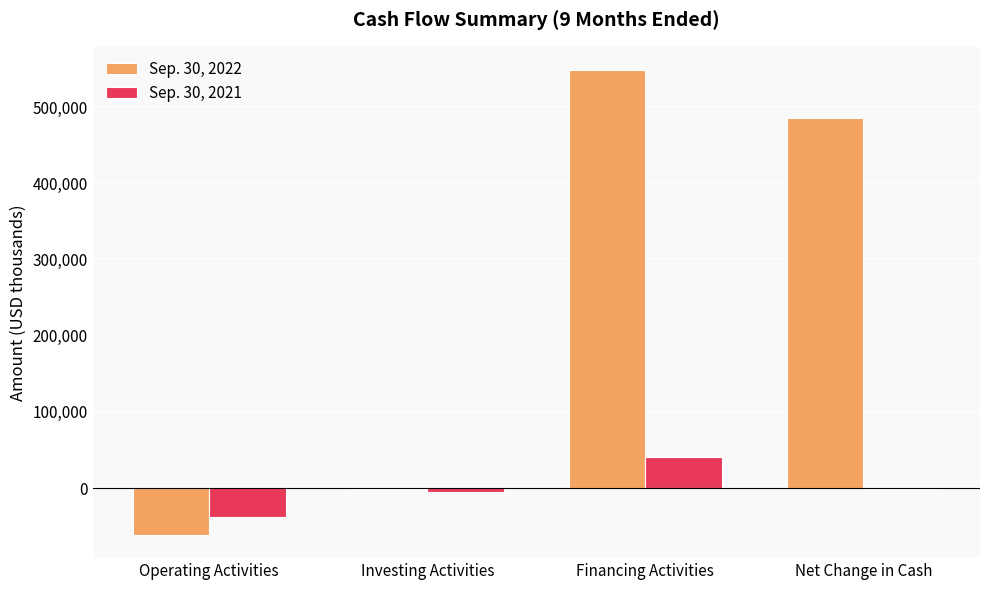

Which series has the largest total across all categories?

Sep. 30, 2022